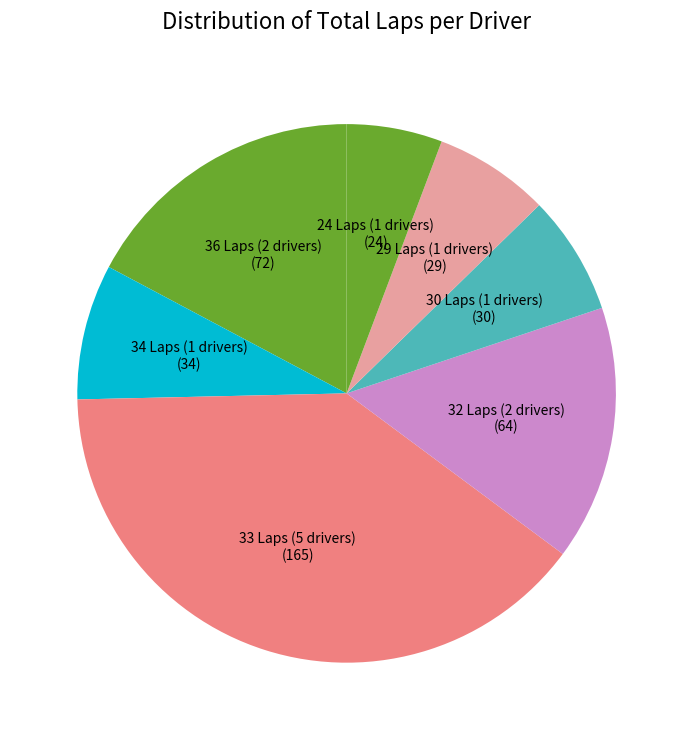

How many slices are in this pie chart?

7